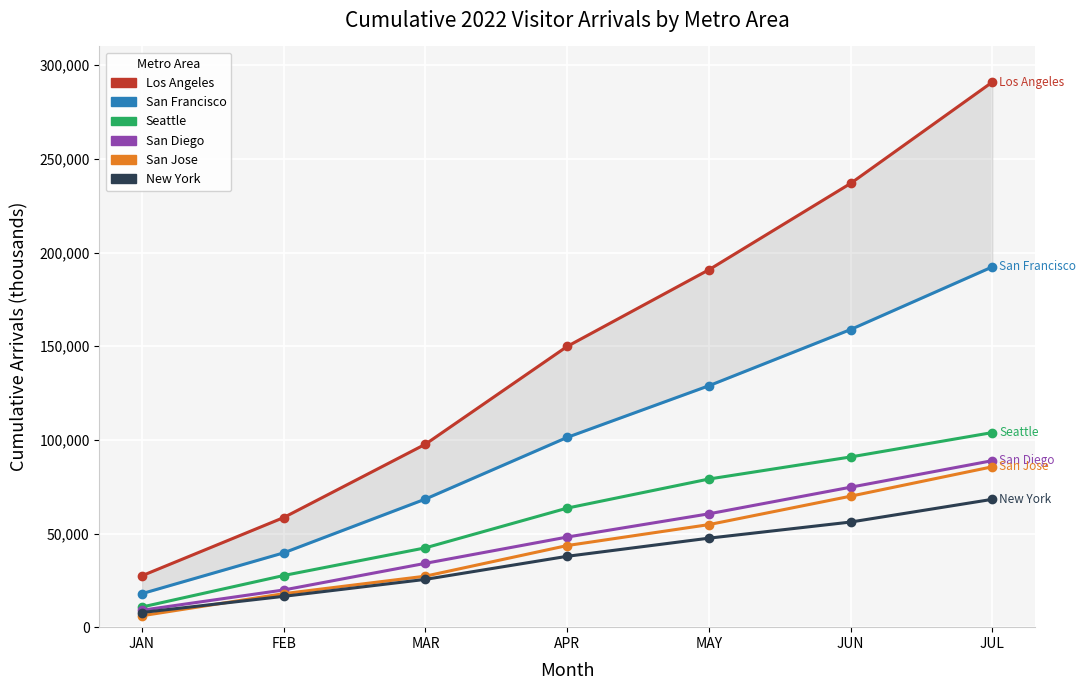

True or false: New York and Los Angeles intersect in this chart.

False